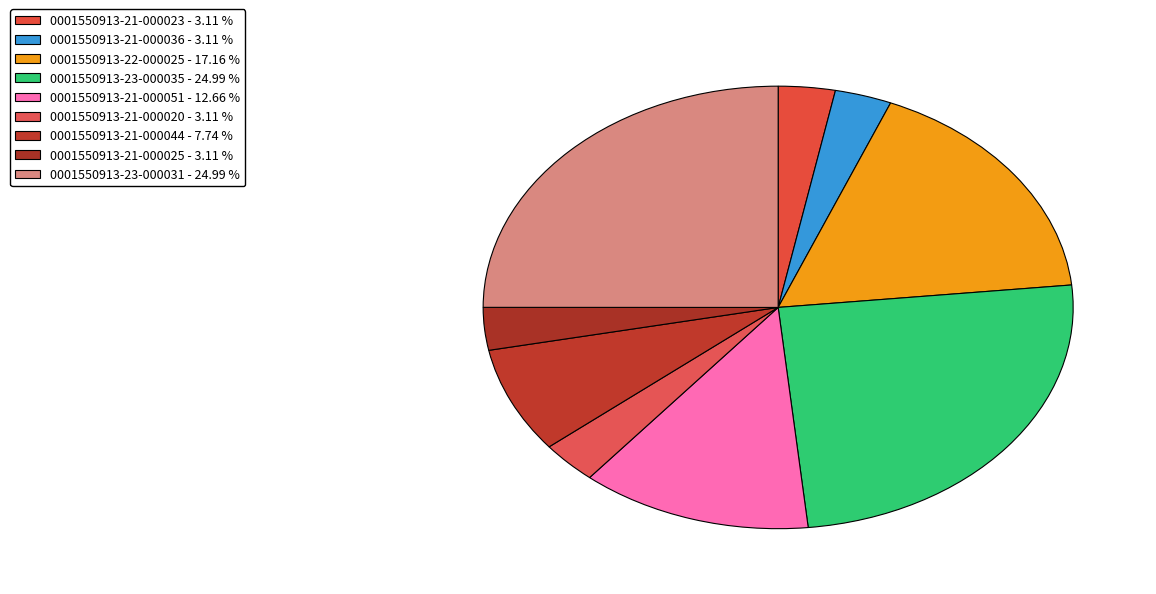

Is 0001550913-23-000035 the majority of the pie?

No